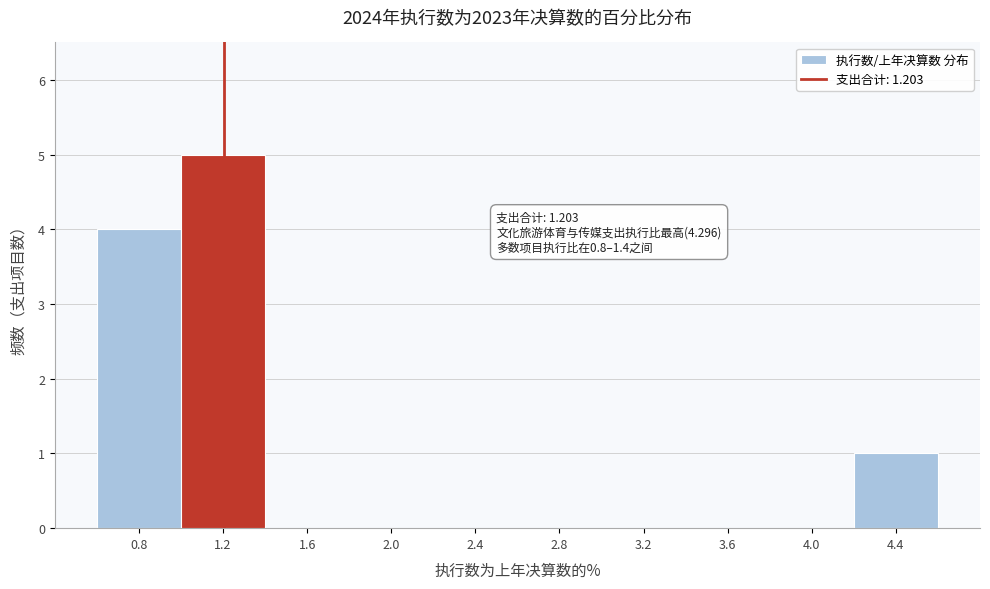

Which range on the x-axis has the tallest bar?

1.0 to 1.4